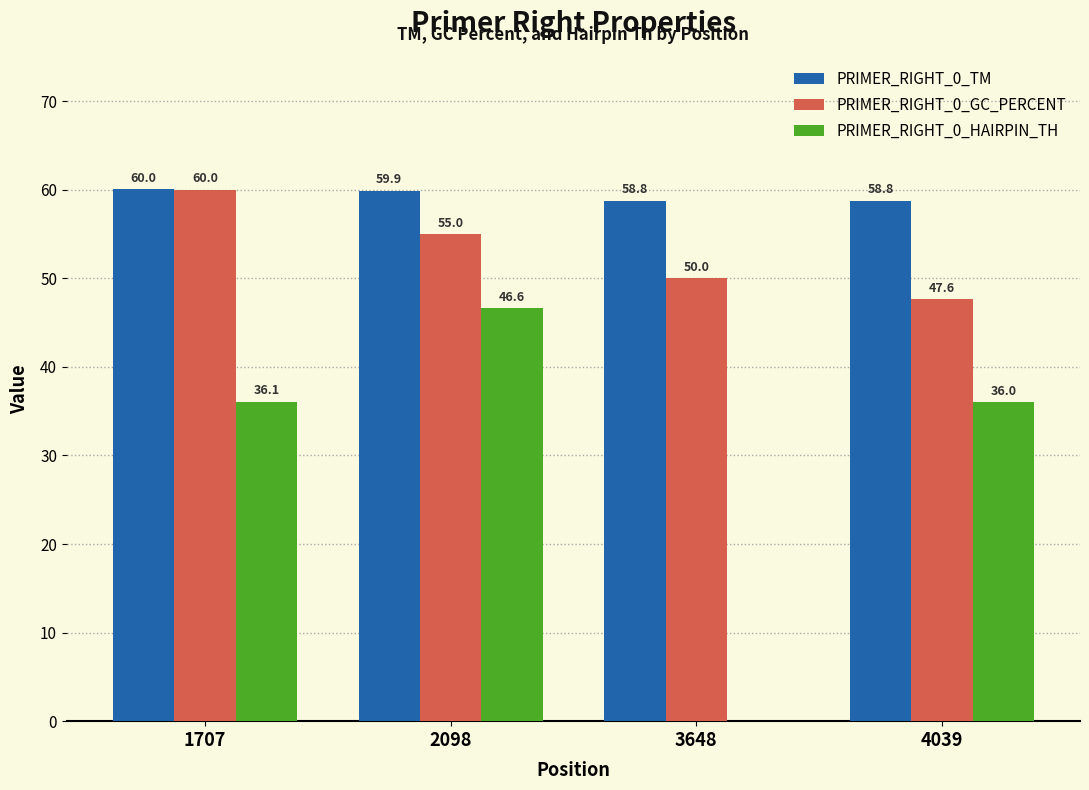

How many PRIMER_RIGHT_0_GC_PERCENT values are between 50 and 60?

3